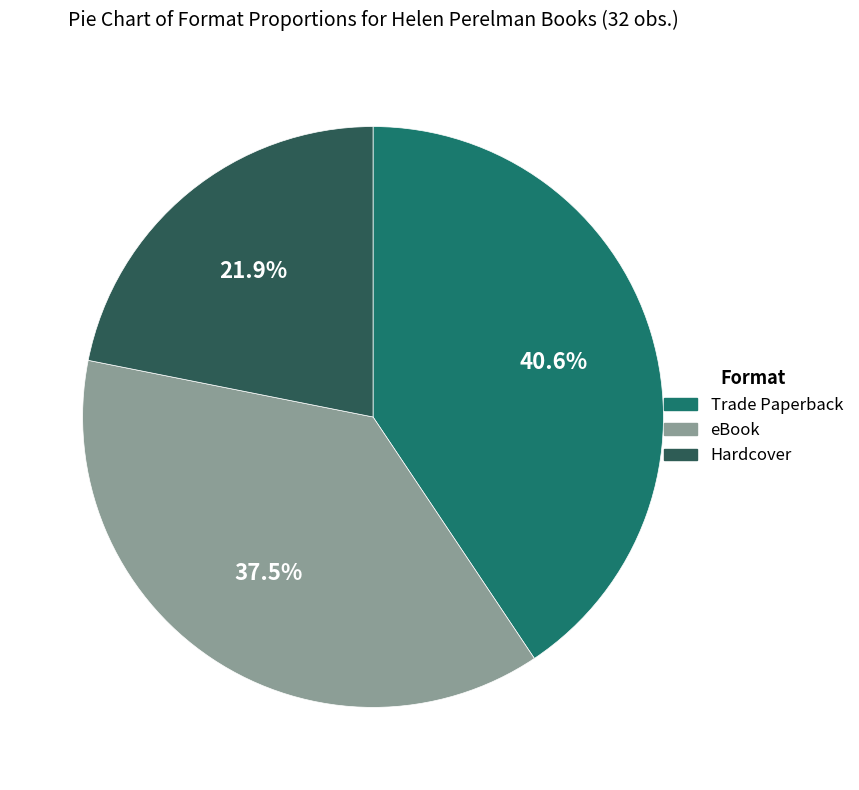

Which category has the biggest portion of the pie?

Trade Paperback